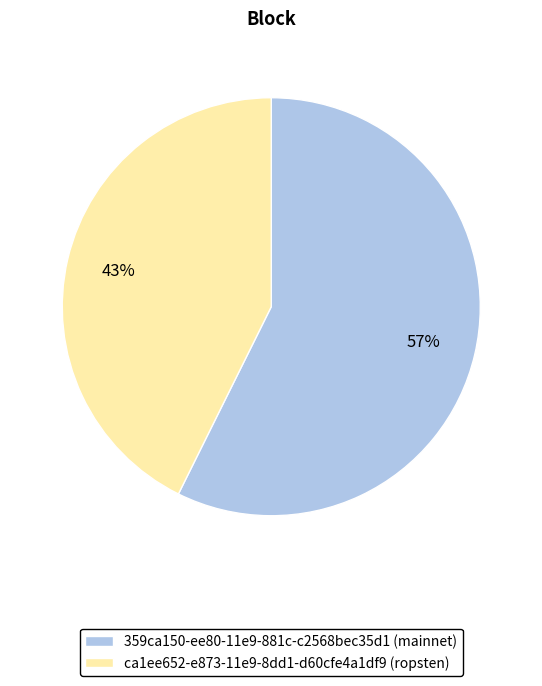

Count the number of slices in the pie.

2